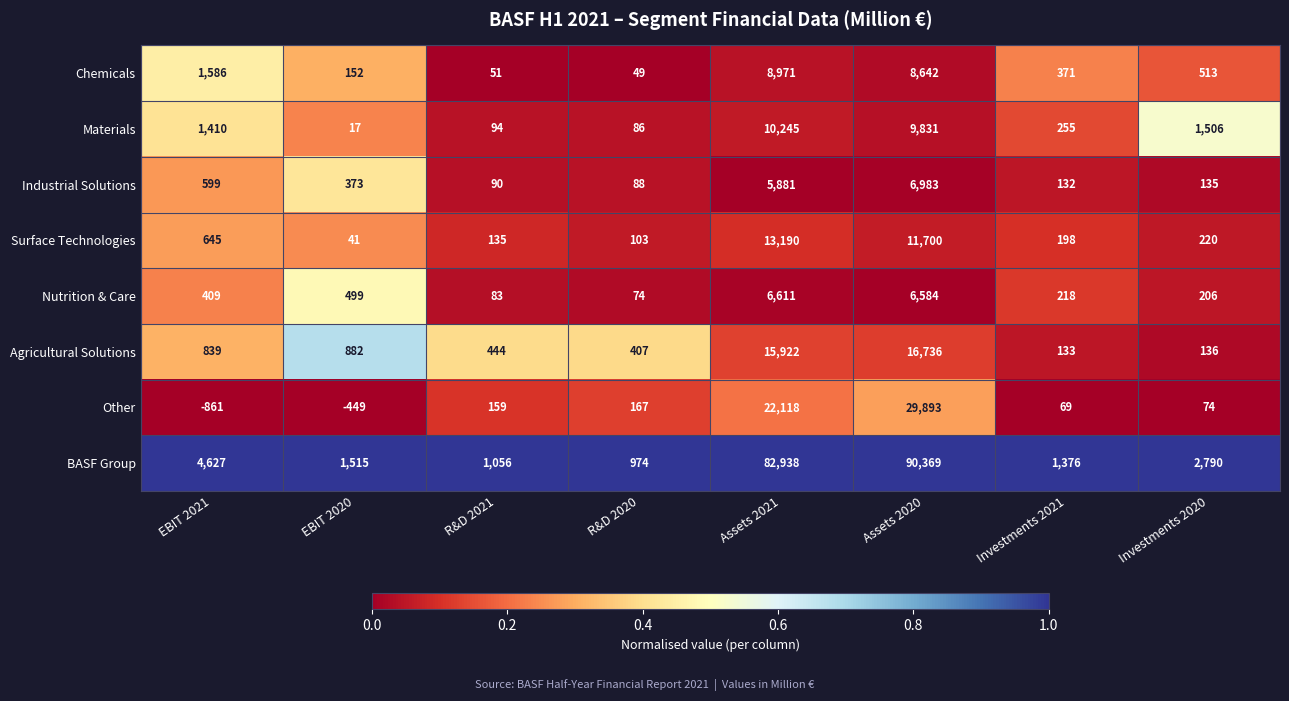

What is the difference between the highest and lowest values at R&D 2020?

925